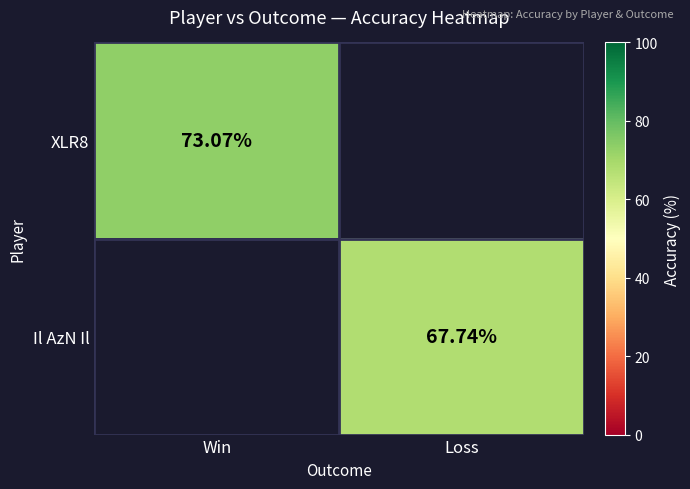

Rank the categories by Il AzN Il value from highest to lowest.

Win, Loss